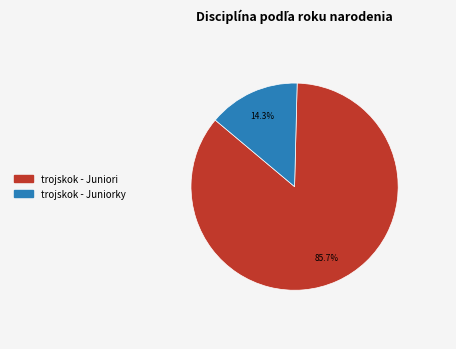

The trojskok - Juniori slice represents 94% of the pie. True or false?

False